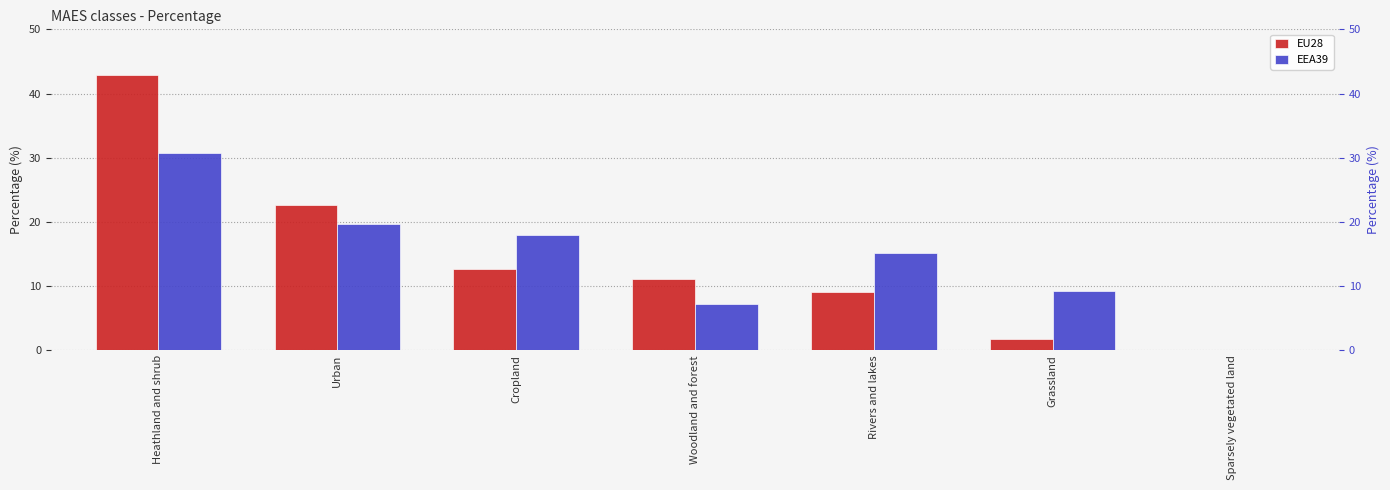

What is the spread (max minus min) of values at Urban?

3.0